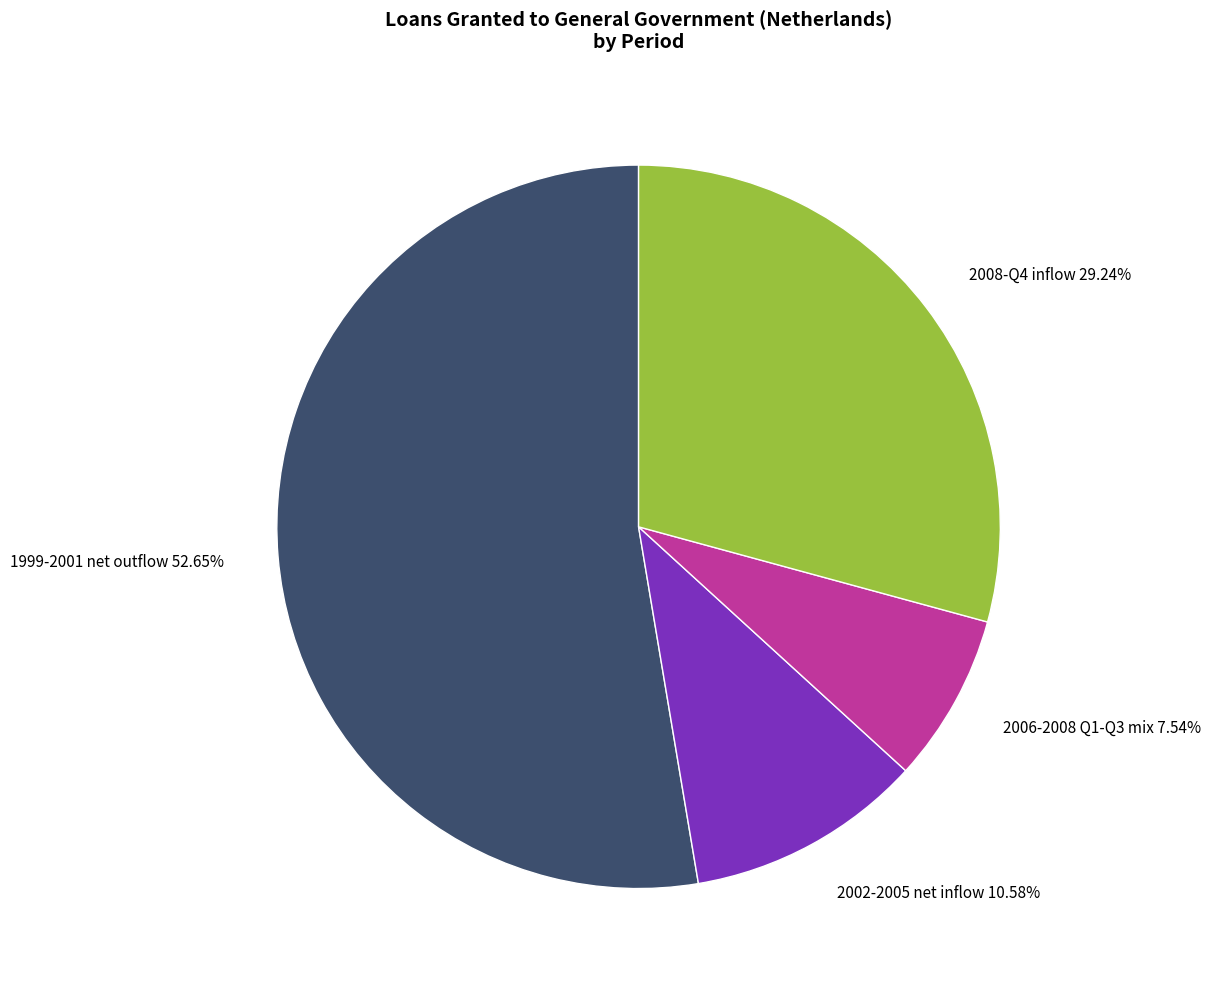

Is the sum of 1999-2001 net outflow 52.65% and 2002-2005 net inflow 10.58% greater than half?

Yes